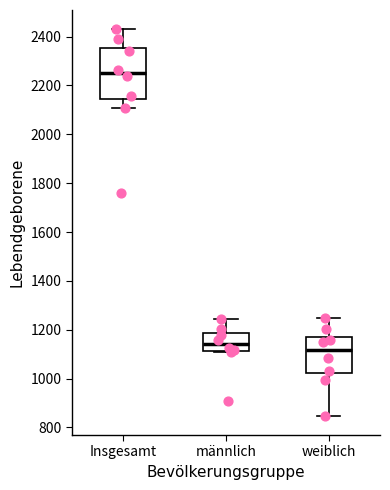

Which box's median line is the lowest?

weiblich